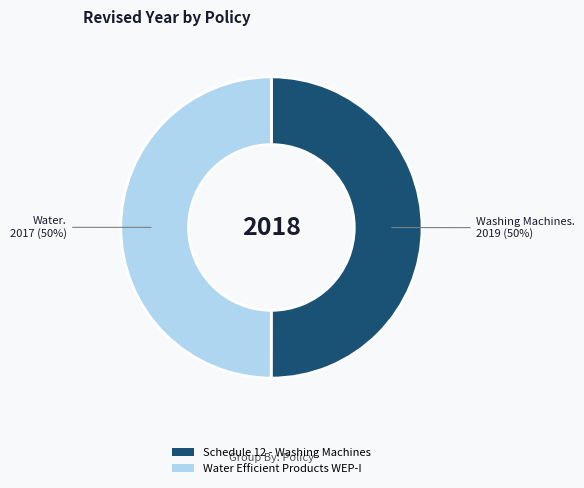

To the nearest percent, what is the average slice percentage?

50%